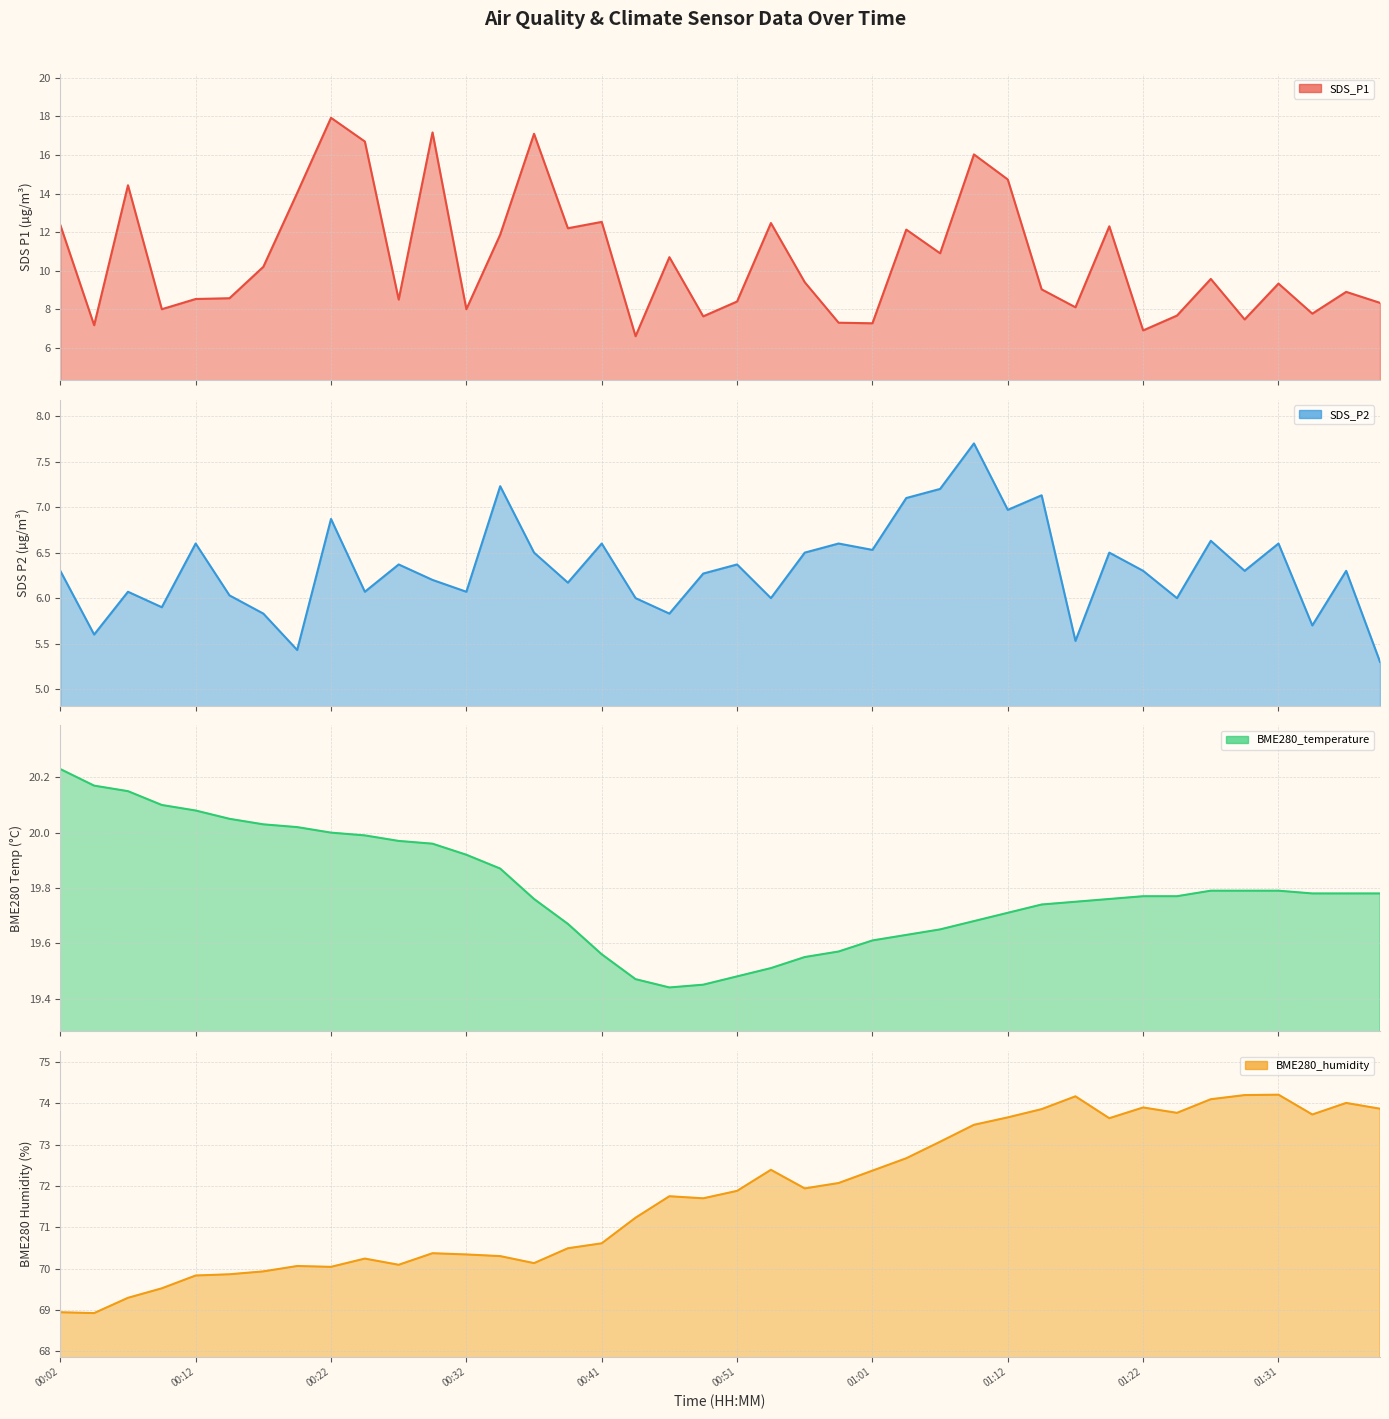

What is the value of the BME280_temperature point at the 4th from the left?

20.1